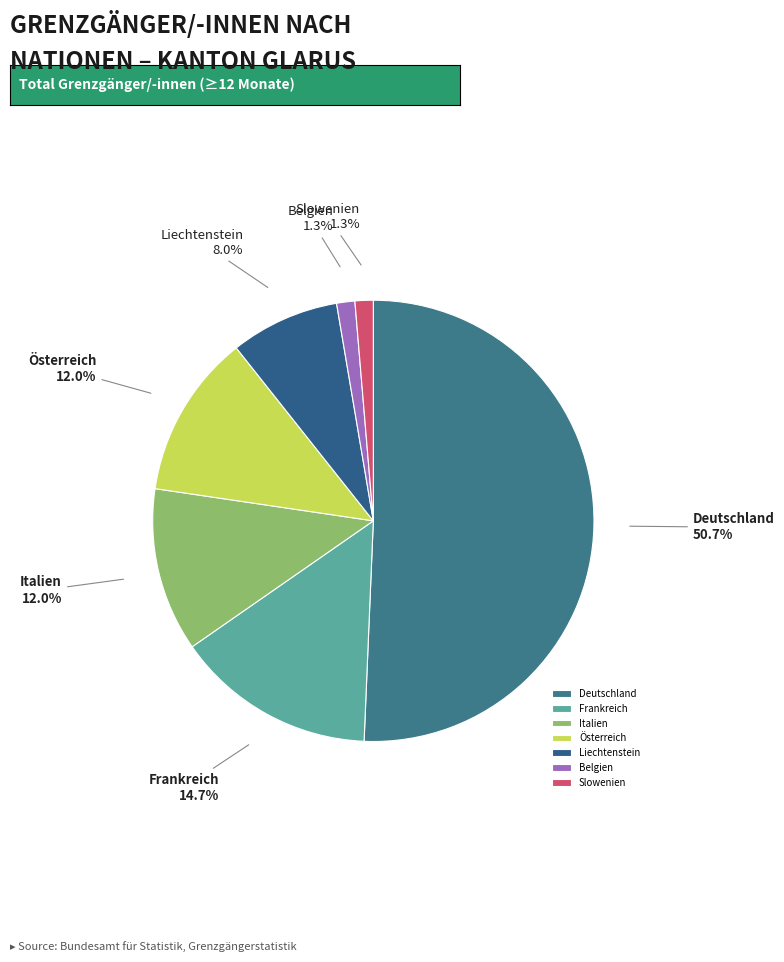

What is the total percentage of Deutschland and Liechtenstein?

58.7%